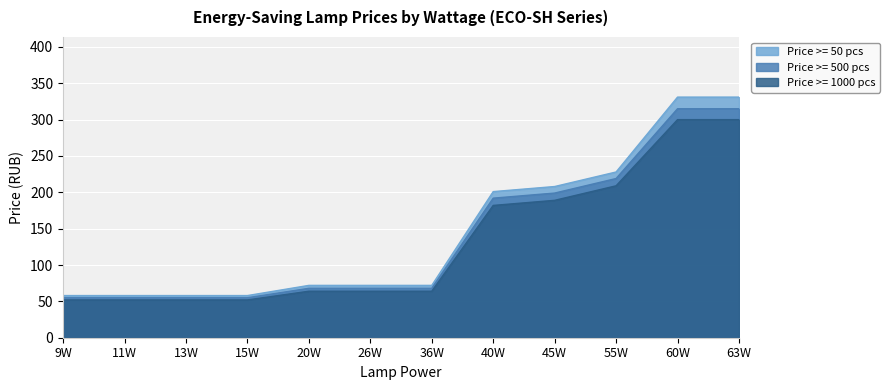

What is the difference between the Price >= 1000 pcs values at 26W and 9W?

12